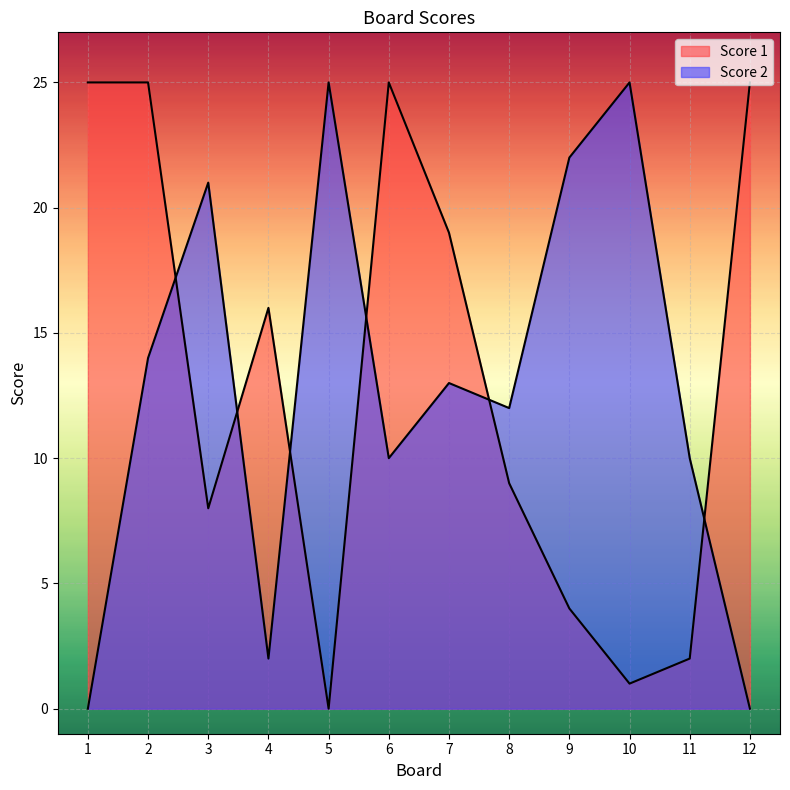

At which category is the sum across all series the highest?

2